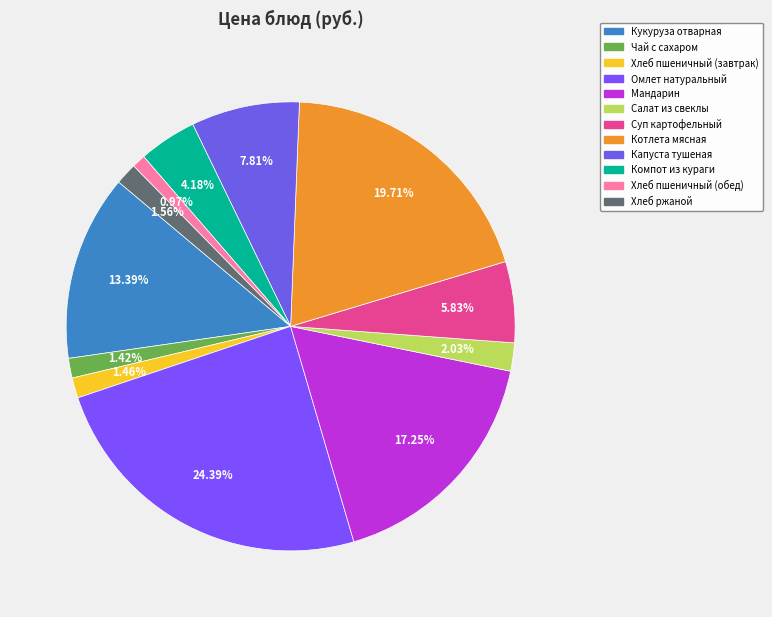

To the nearest percent, what is the average slice percentage?

8%